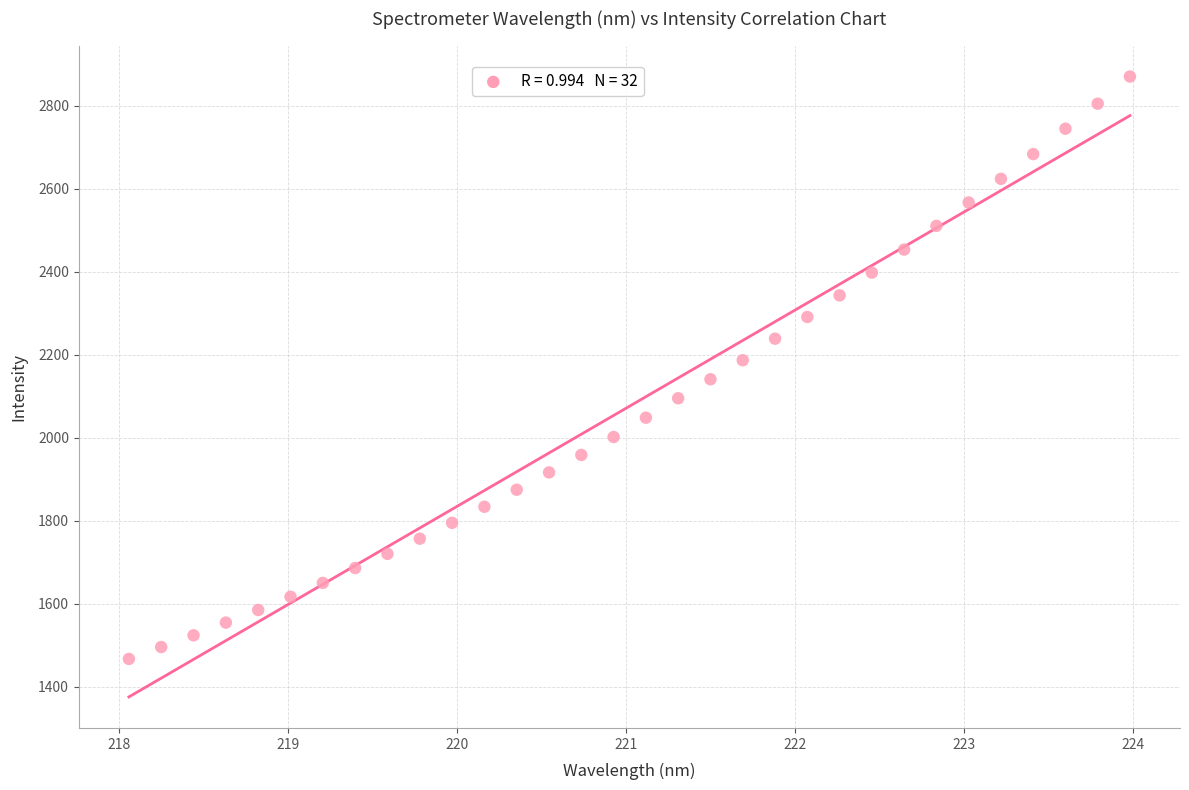

What is the range of Y values (max minus min)?

1403.1